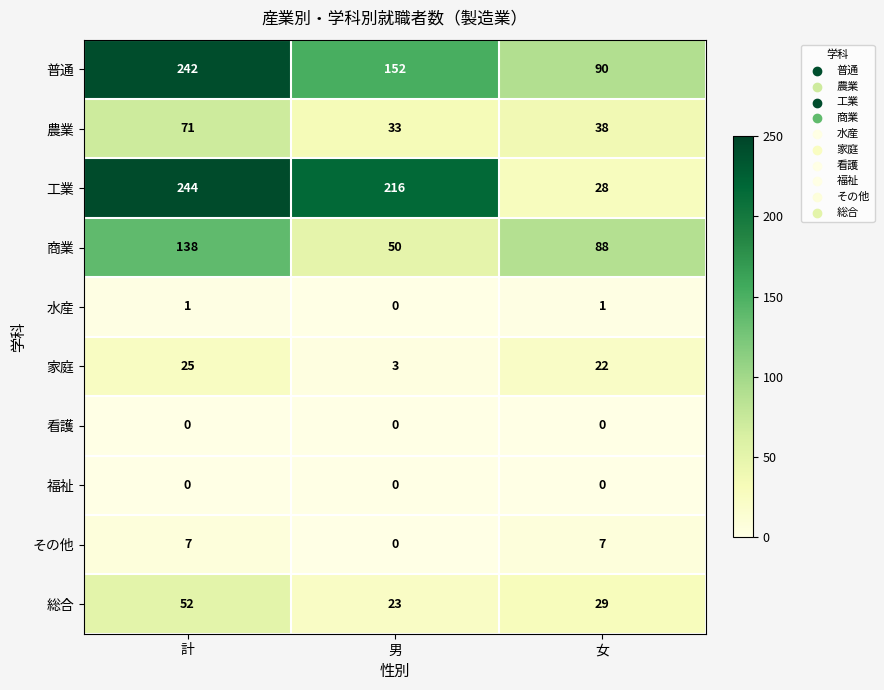

How many 商業 values are between 50 and 138?

3